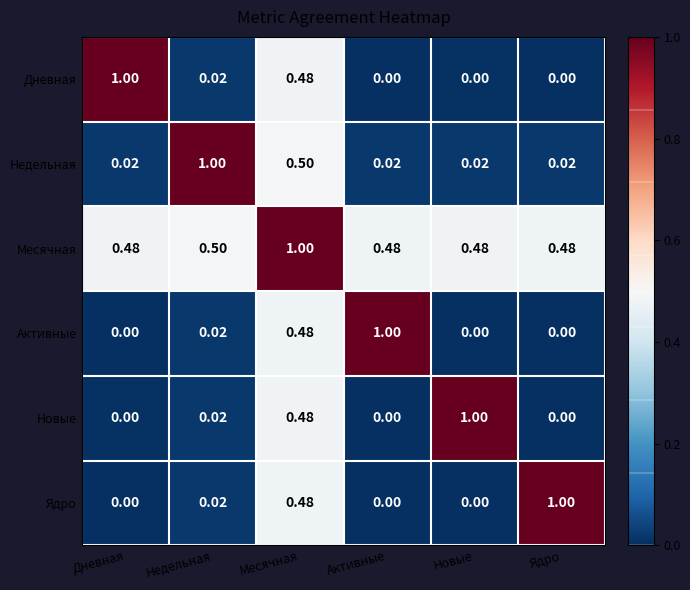

At which category is the sum across all series the highest?

Месячная